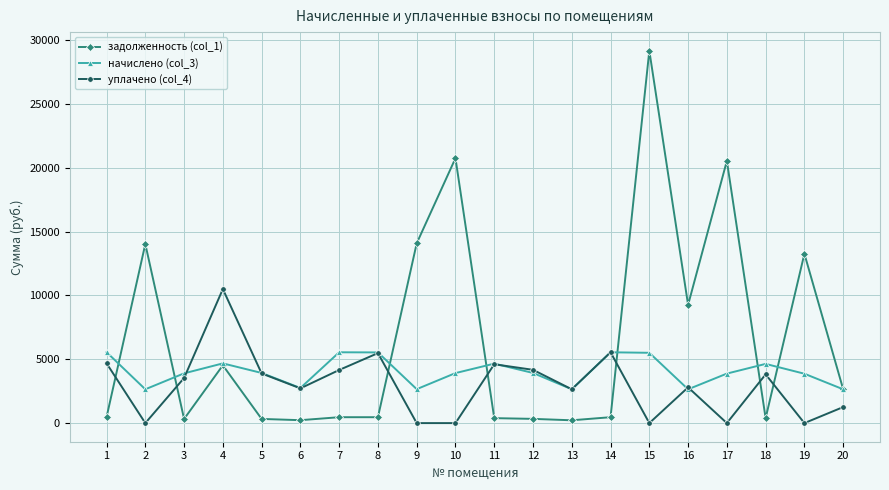

Where do задолженность (col_1) and начислено (col_3) first cross each other?

1 and 2